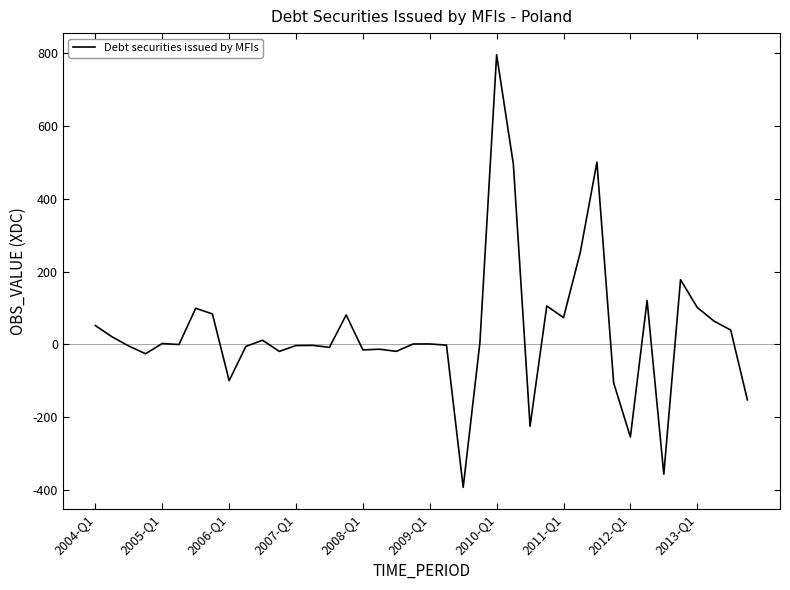

What is the greatest value displayed?

796.5